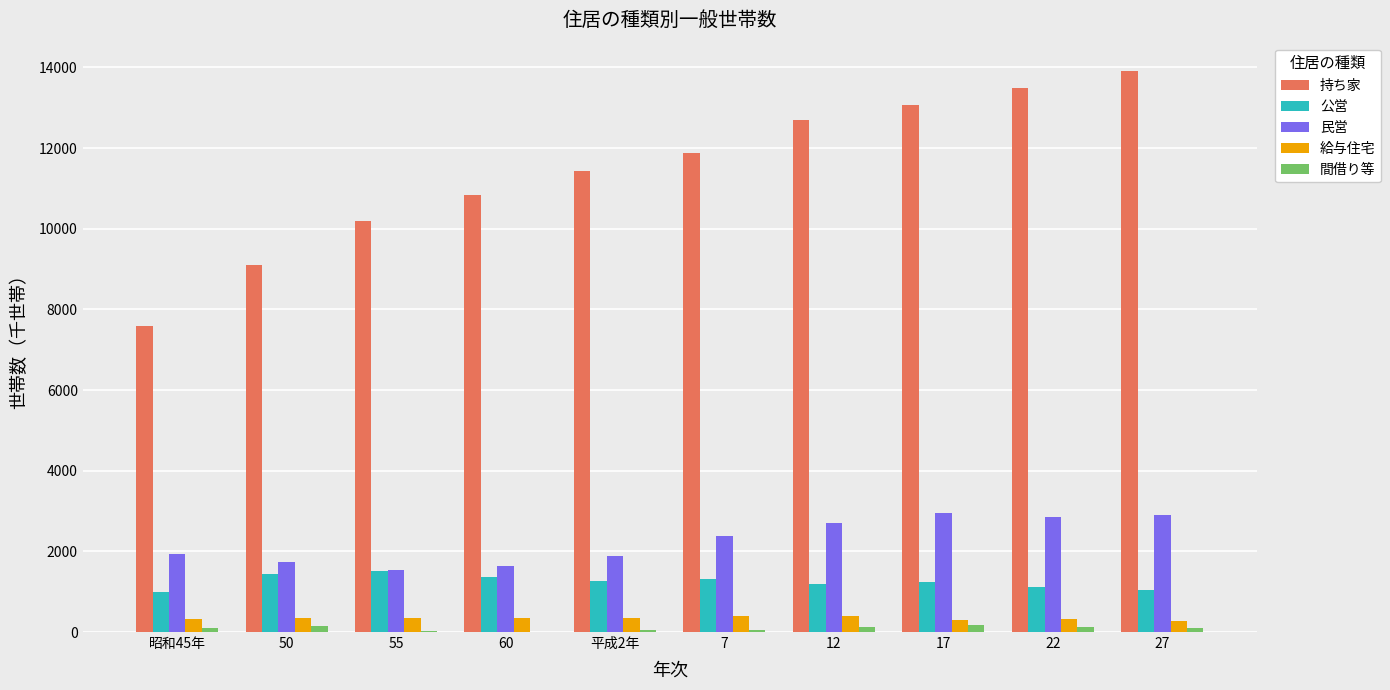

What are all the series names shown in the legend?

持ち家, 公営, 民営, 給与住宅, 間借り等